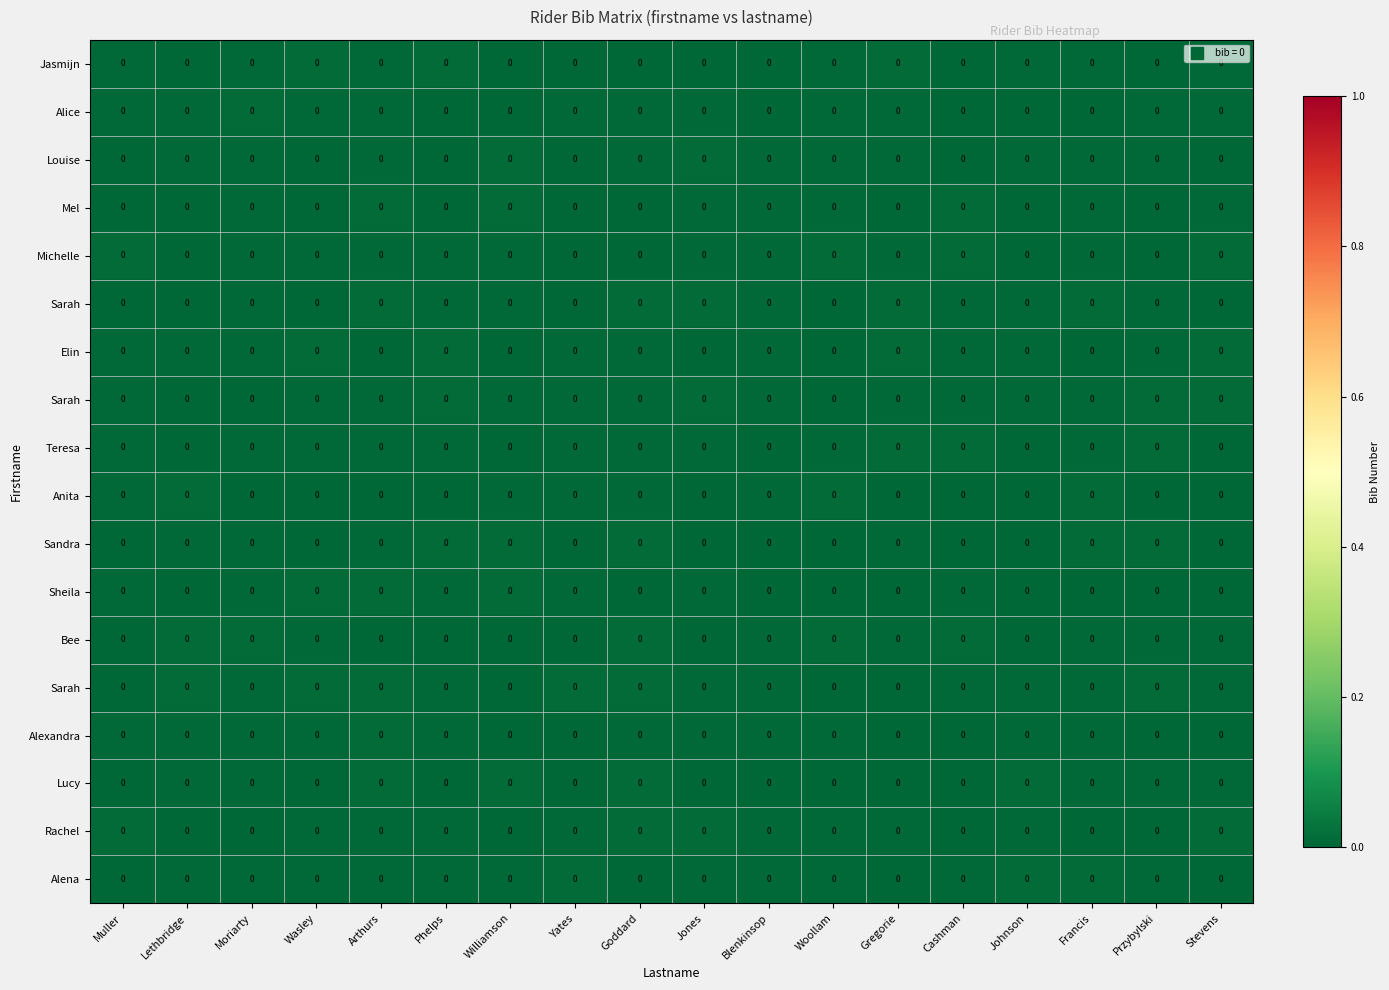

How many data points does each series have?

18